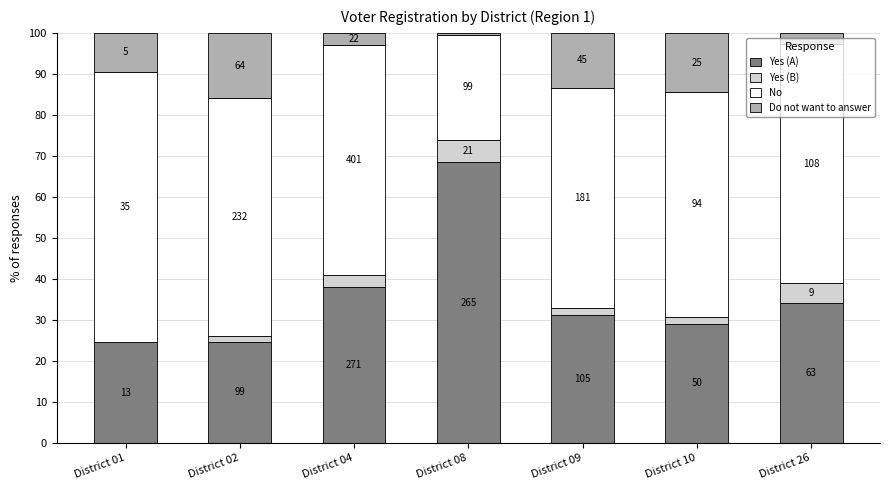

Does the chart contain stacked bars?

Yes